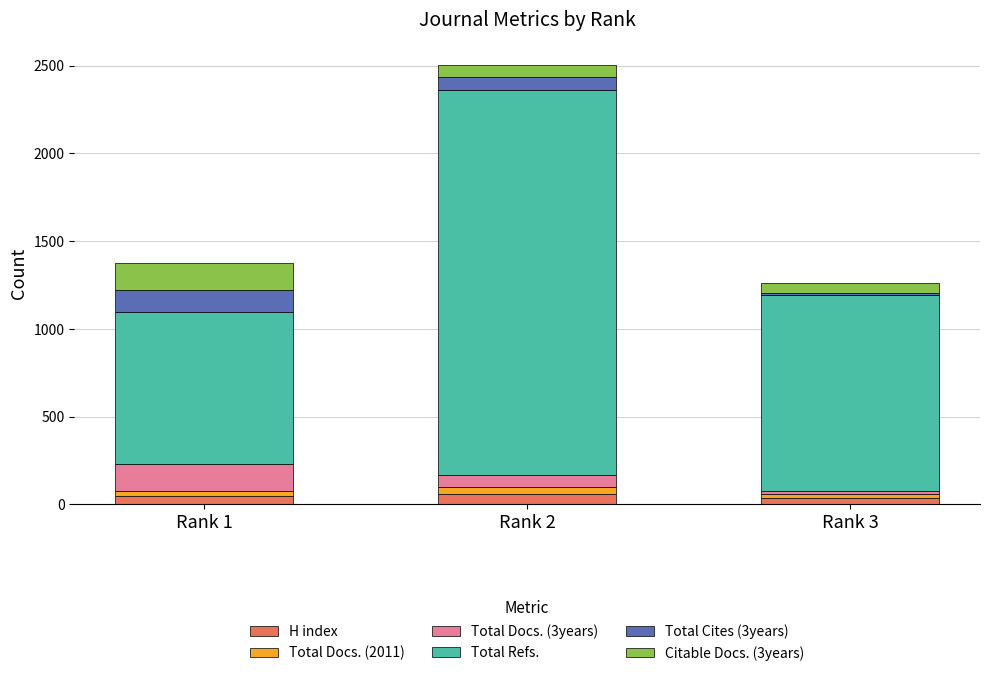

At which category is the sum across all series the highest?

Rank 2